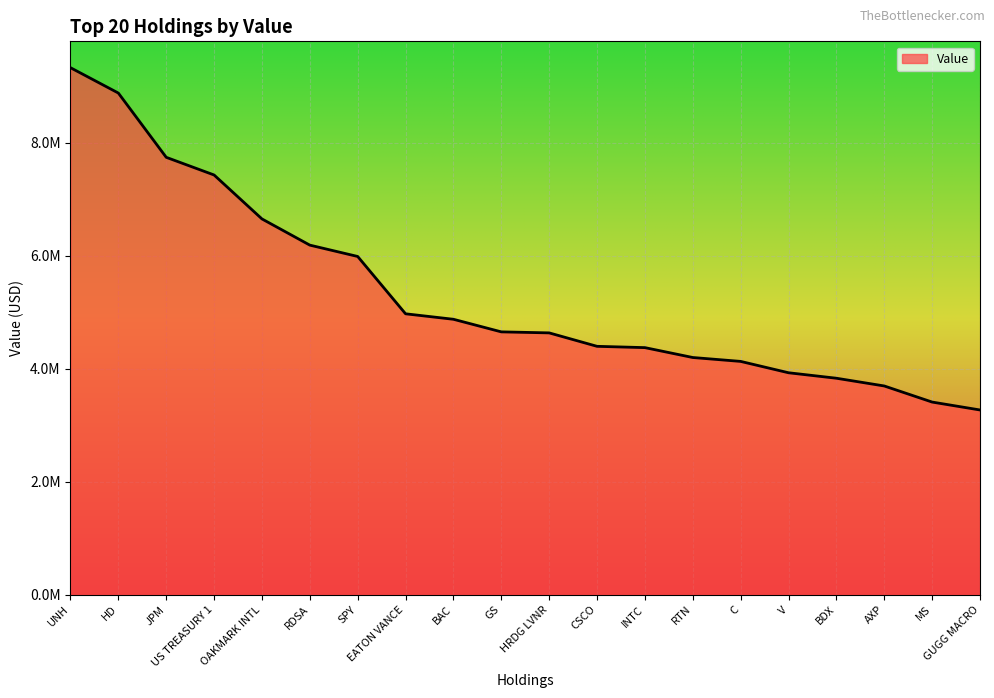

List the labels in order of value, smallest first.

GUGG MACRO, MS, AXP, BDX, V, C, RTN, INTC, CSCO, HRDG LVNR, GS, BAC, EATON VANCE, SPY, RDSA, OAKMARK INTL, US TREASURY 1, JPM, HD, UNH